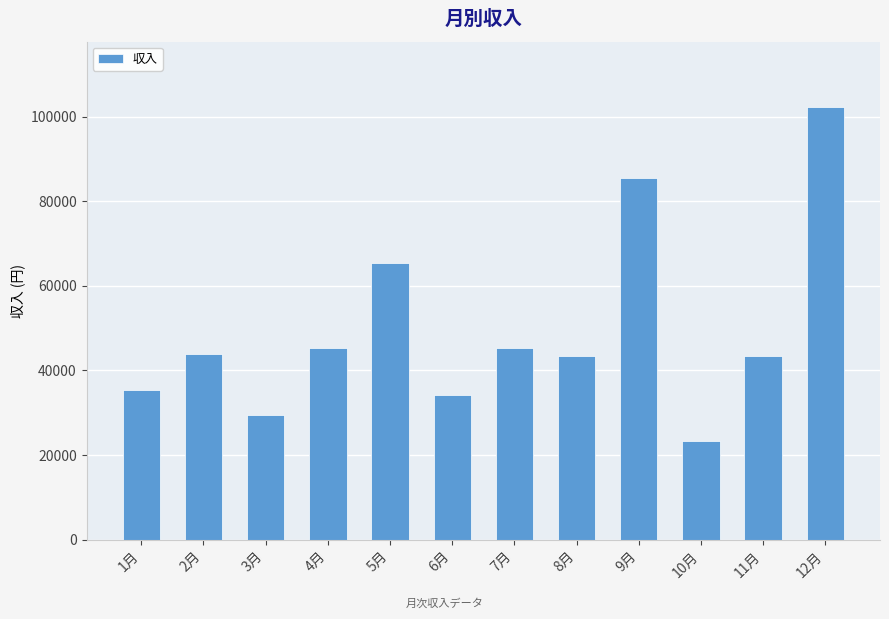

What is the value of the 12th bar from the left?

102345